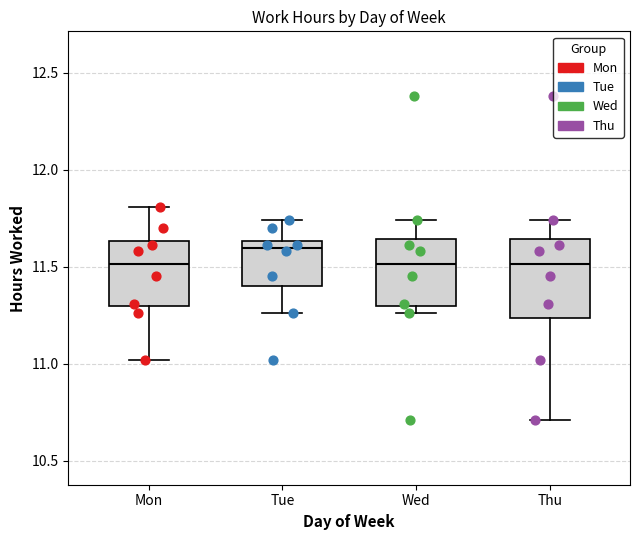

Reading left to right, read every box against the y-axis: the position of its median line, the range the box covers, and the ends of its whiskers. The values are not printed on the chart, so give them approximately, as read against the axis.

Mon: median 11.50, box 11.30 to 11.65, whiskers 11.00 to 11.80
Tue: median 11.60, box 11.40 to 11.65, whiskers 11.25 to 11.75
Wed: median 11.50, box 11.30 to 11.65, whiskers 11.25 to 11.75
Thu: median 11.50, box 11.25 to 11.65, whiskers 10.70 to 11.75